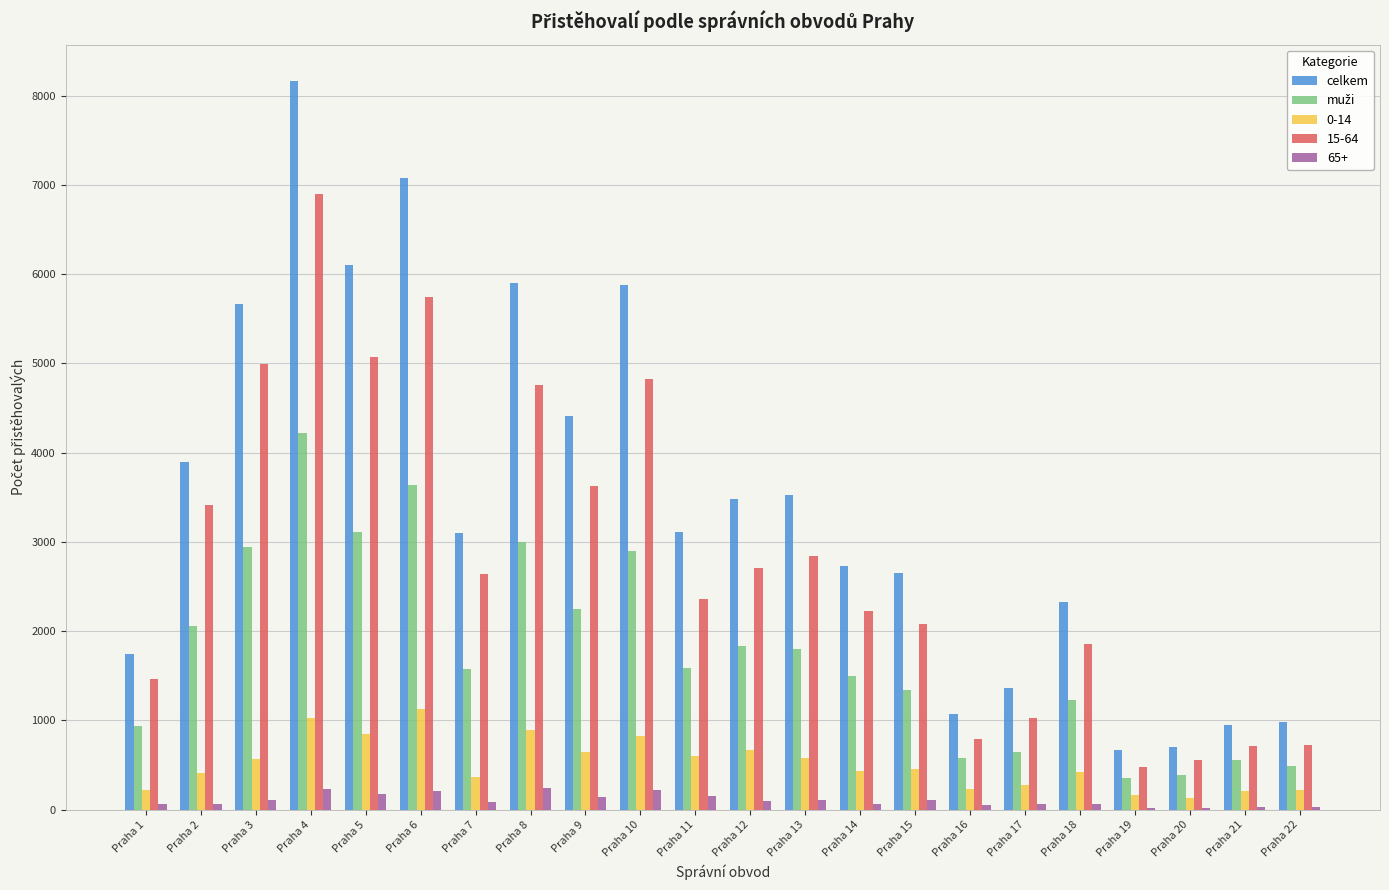

Count the number of data series in this chart.

5